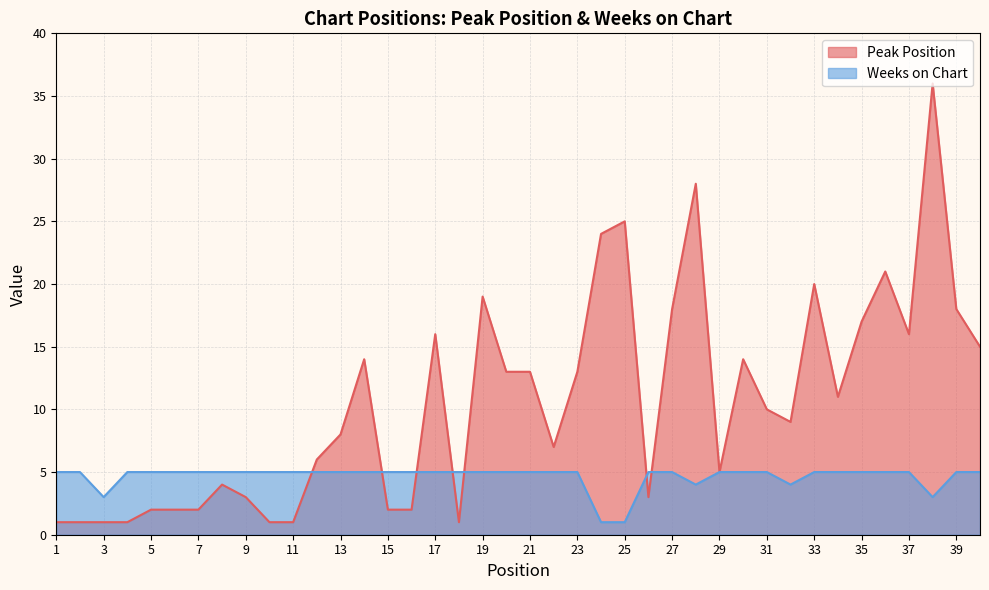

List the labels in order of Weeks on Chart value, largest first.

1, 2, 4, 5, 6, 7, 8, 9, 10, 11, 12, 13, 14, 15, 16, 17, 18, 19, 20, 21, 22, 23, 26, 27, 29, 30, 31, 33, 34, 35, 36, 37, 39, 40, 28, 32, 3, 38, 24, 25